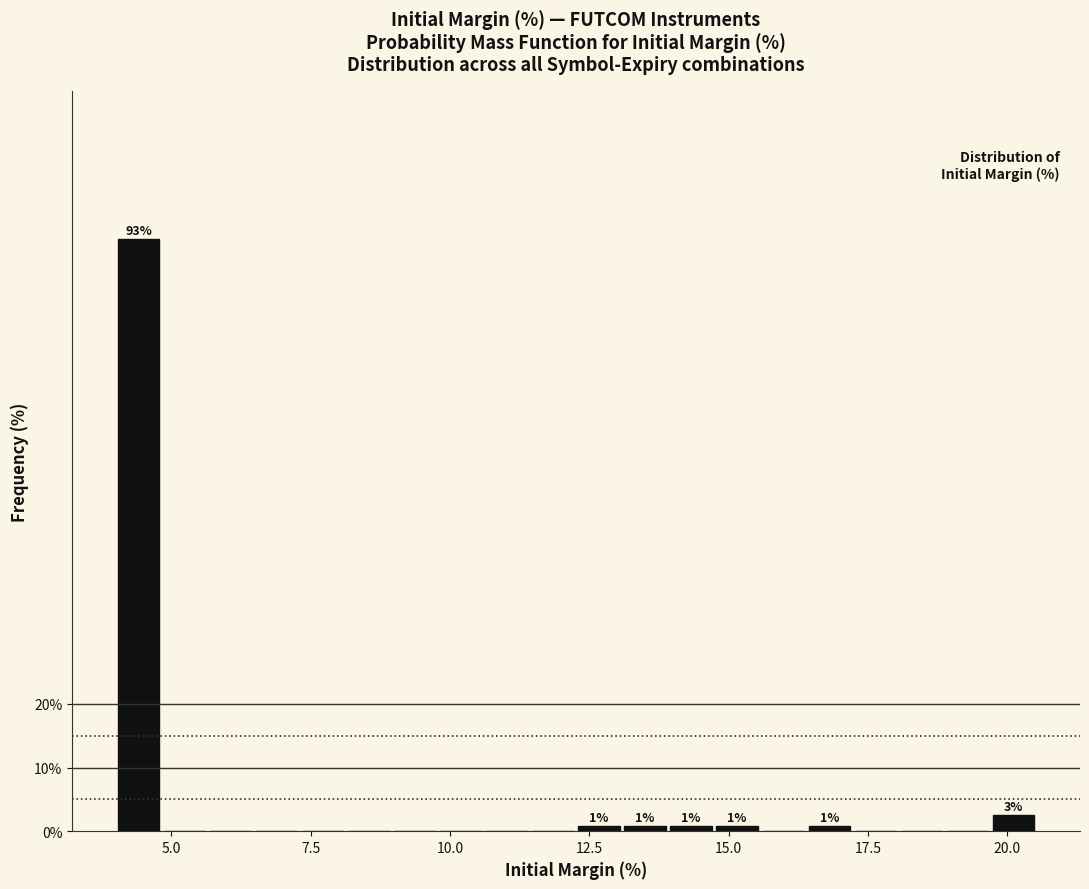

Around what value on the x-axis is the tallest bar? Give the approximate position of its centre, as read against the axis.

4.5